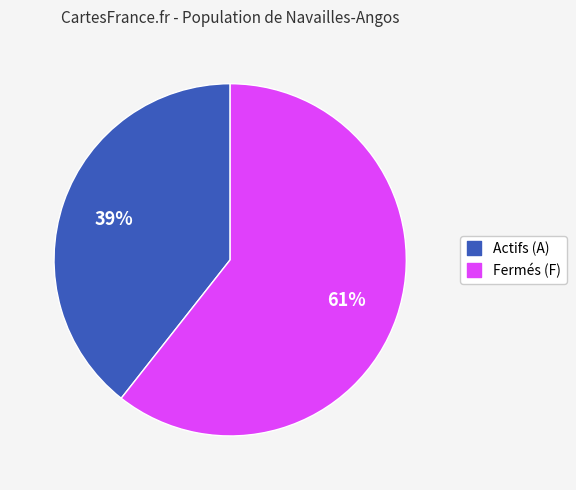

To the nearest percent, what is the average slice percentage?

50%